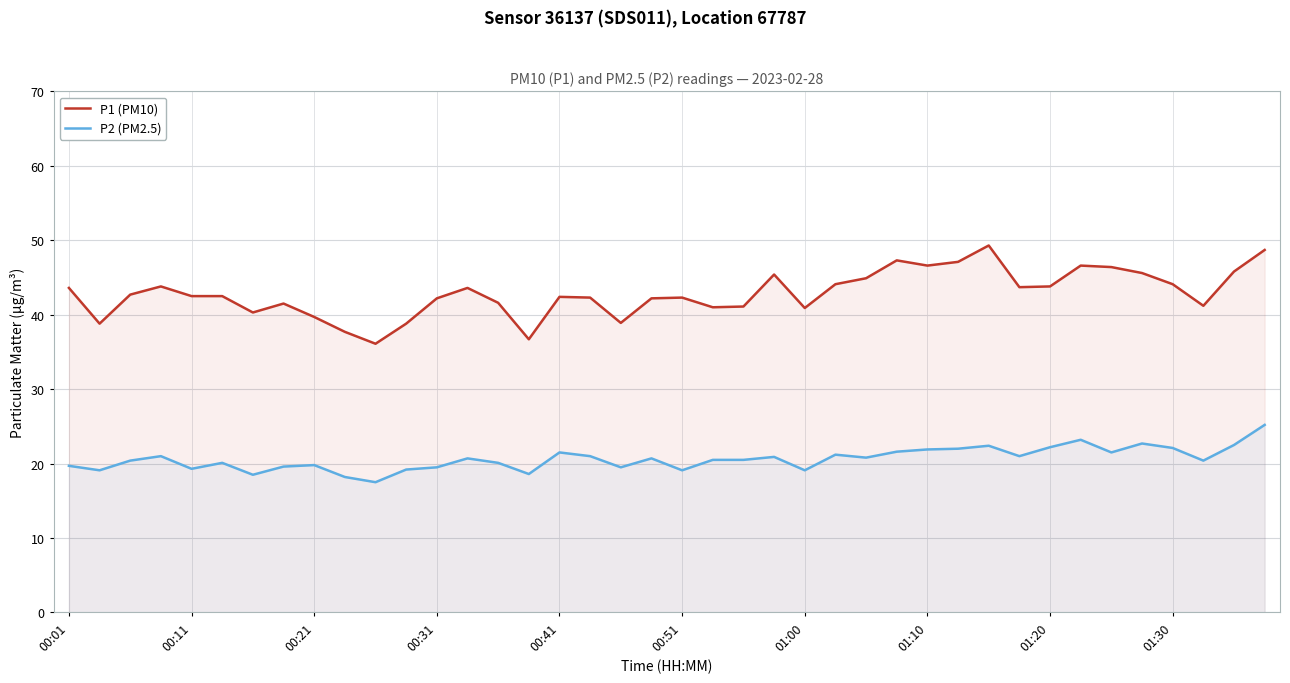

Does the chart display data point markers on the line(s)?

No